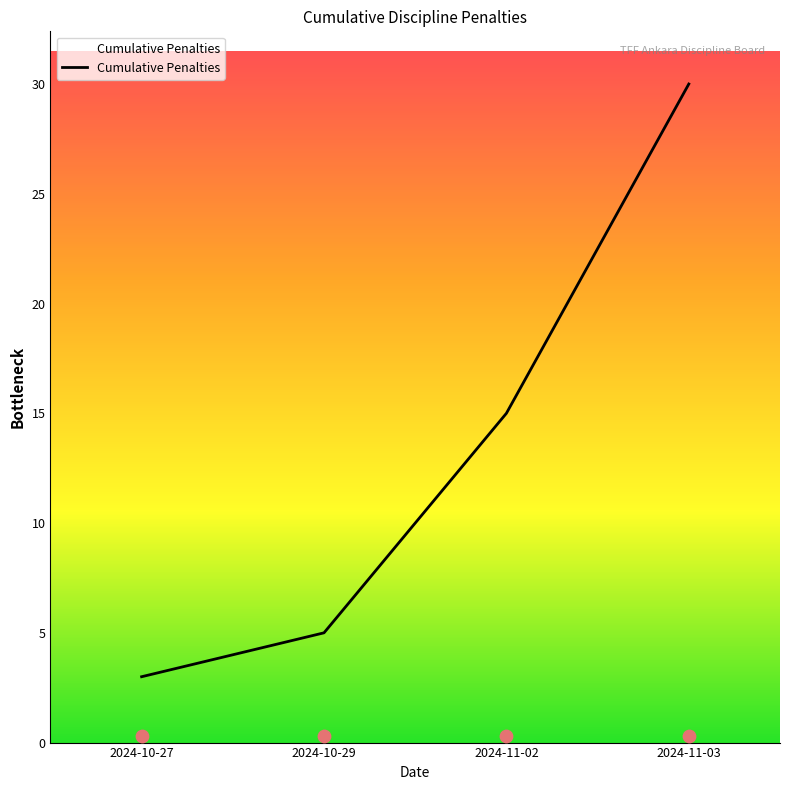

Between 2024-11-02 and 2024-11-02, which is larger?

2024-11-02